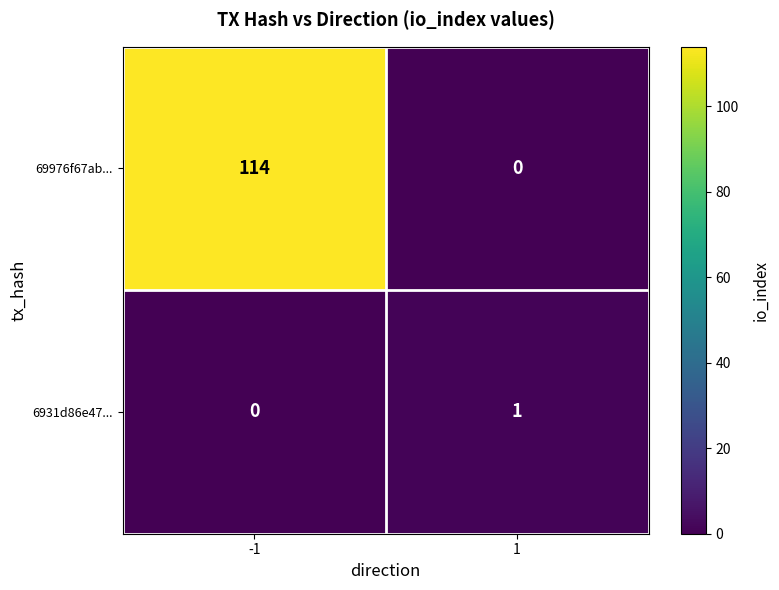

The 69976f67ab... series shows -66 at 1. True or false?

False